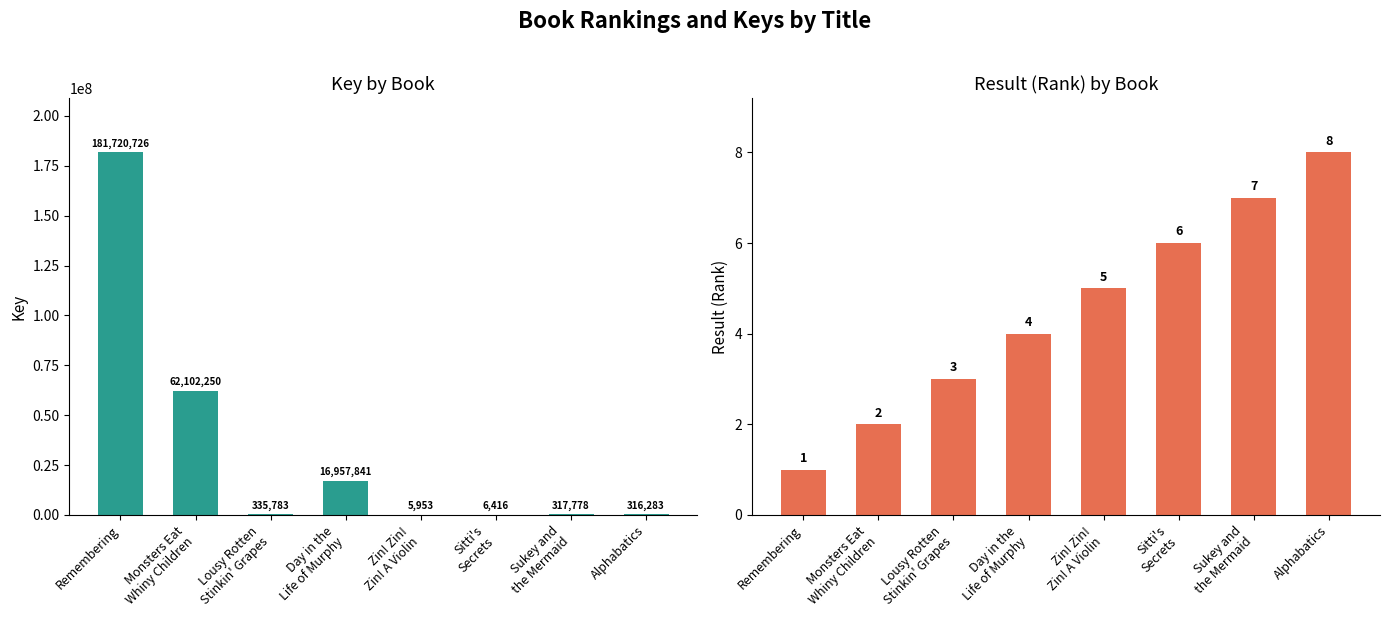

What are all the series names shown in the legend?

Key, Result